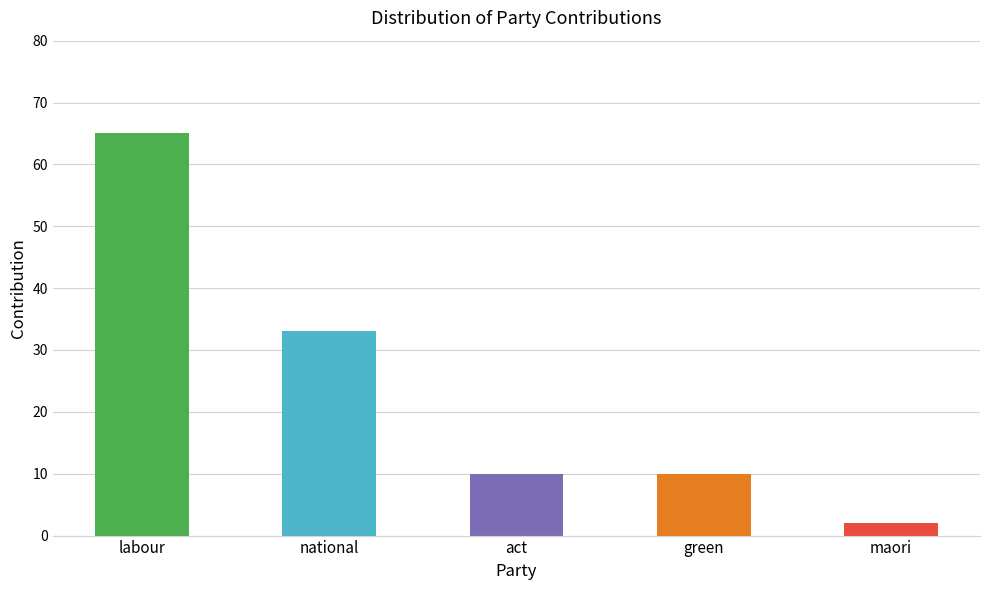

Does the chart contain any negative values?

No